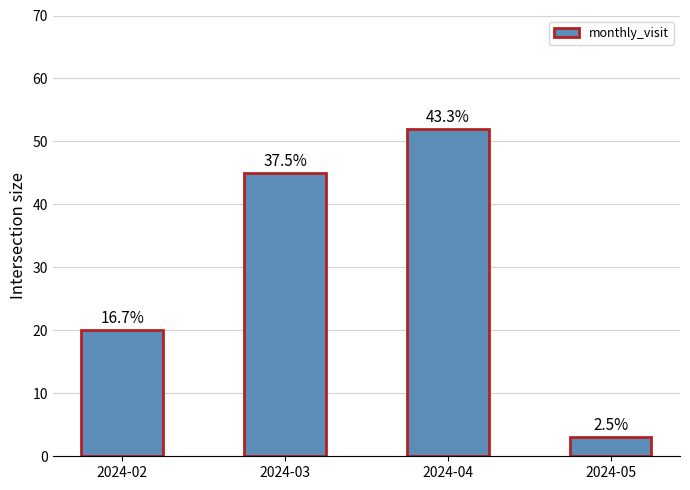

How many bars are there in total?

4